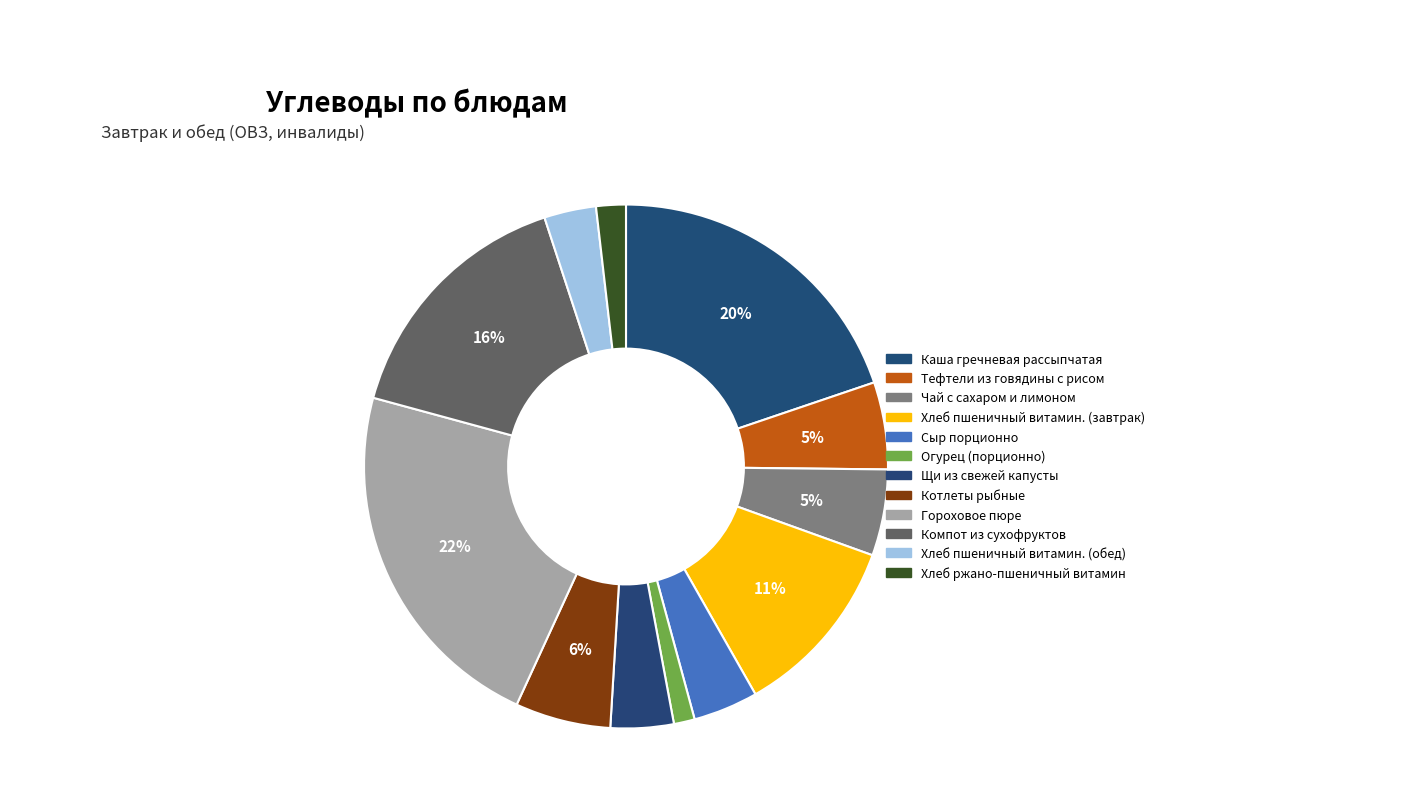

How many segments does this pie chart have?

12